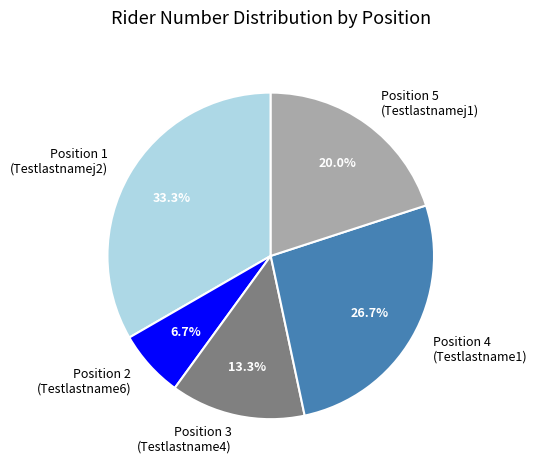

Which slice is the smallest?

Position 2 (Testlastname6)